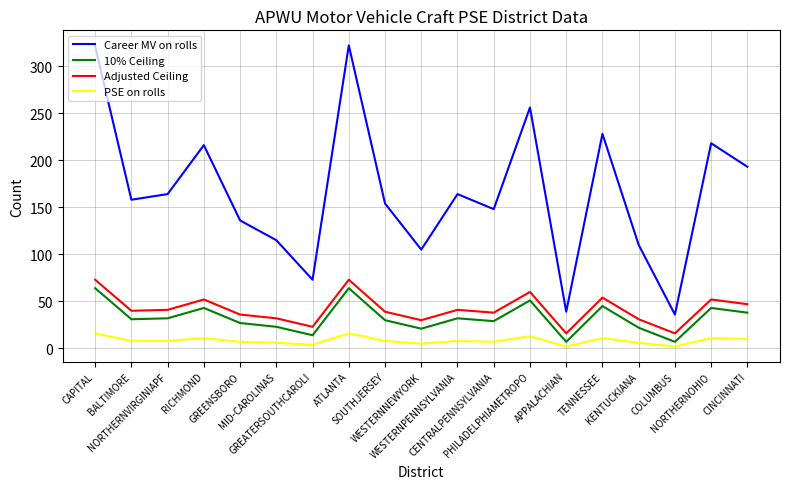

What are all the series names shown in the legend?

Career MV on rolls, 10% Ceiling, Adjusted Ceiling, PSE on rolls